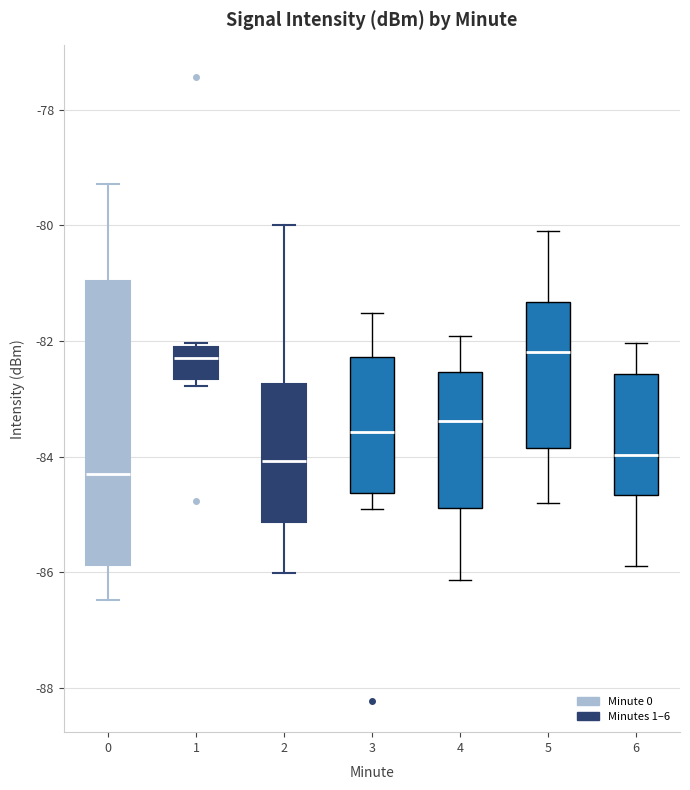

Reading left to right, read every box against the y-axis: the position of its median line, the range the box covers, and the ends of its whiskers. The values are not printed on the chart, so give them approximately, as read against the axis.

0: median -84.2, box -85.8 to -81.0, whiskers -86.4 to -79.2
1: median -82.2, box -82.6 to -82.0, whiskers -82.8 to -82.0 (just above the box's upper edge)
2: median -84.0, box -85.2 to -82.8, whiskers -86.0 to -80.0
3: median -83.6, box -84.6 to -82.2, whiskers -85.0 to -81.6
4: median -83.4, box -84.8 to -82.6, whiskers -86.2 to -82.0
5: median -82.2, box -83.8 to -81.4, whiskers -84.8 to -80.0
6: median -84.0, box -84.6 to -82.6, whiskers -85.8 to -82.0